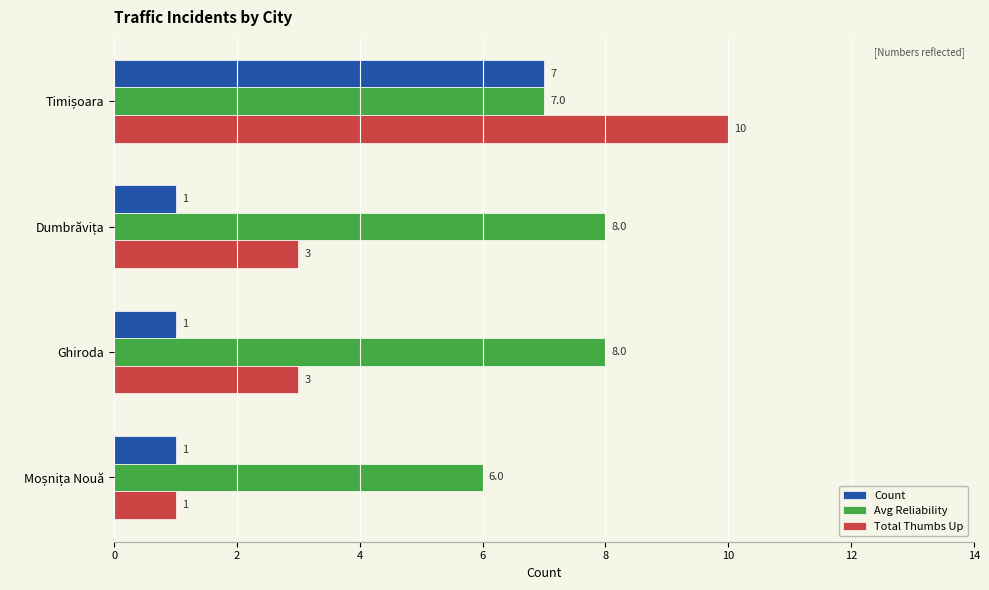

What is the sum of all Avg Reliability values?

29